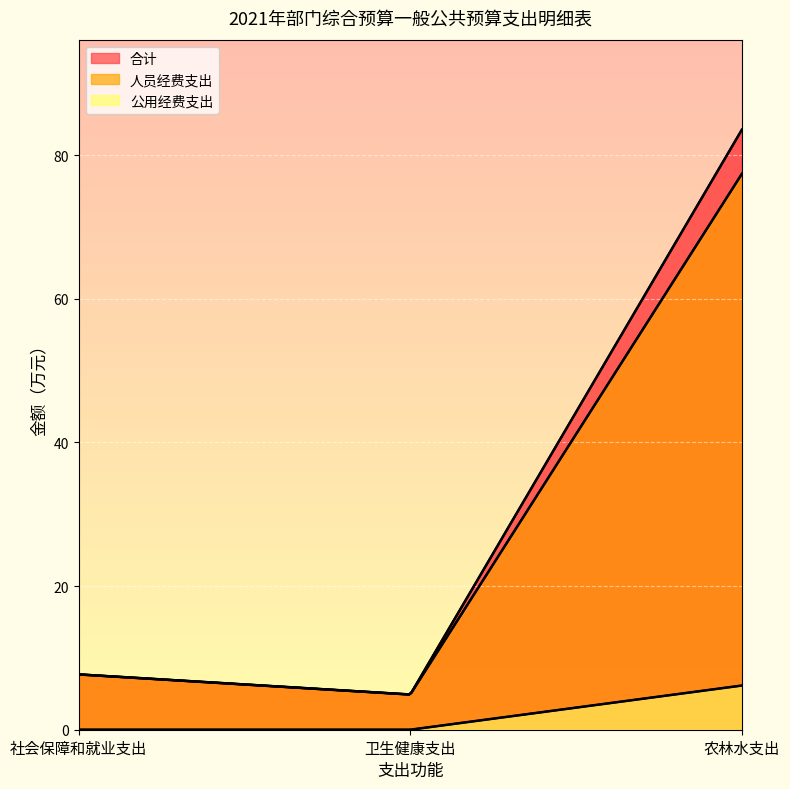

The 人员经费支出 series shows 77.4 at 农林水支出. True or false?

True